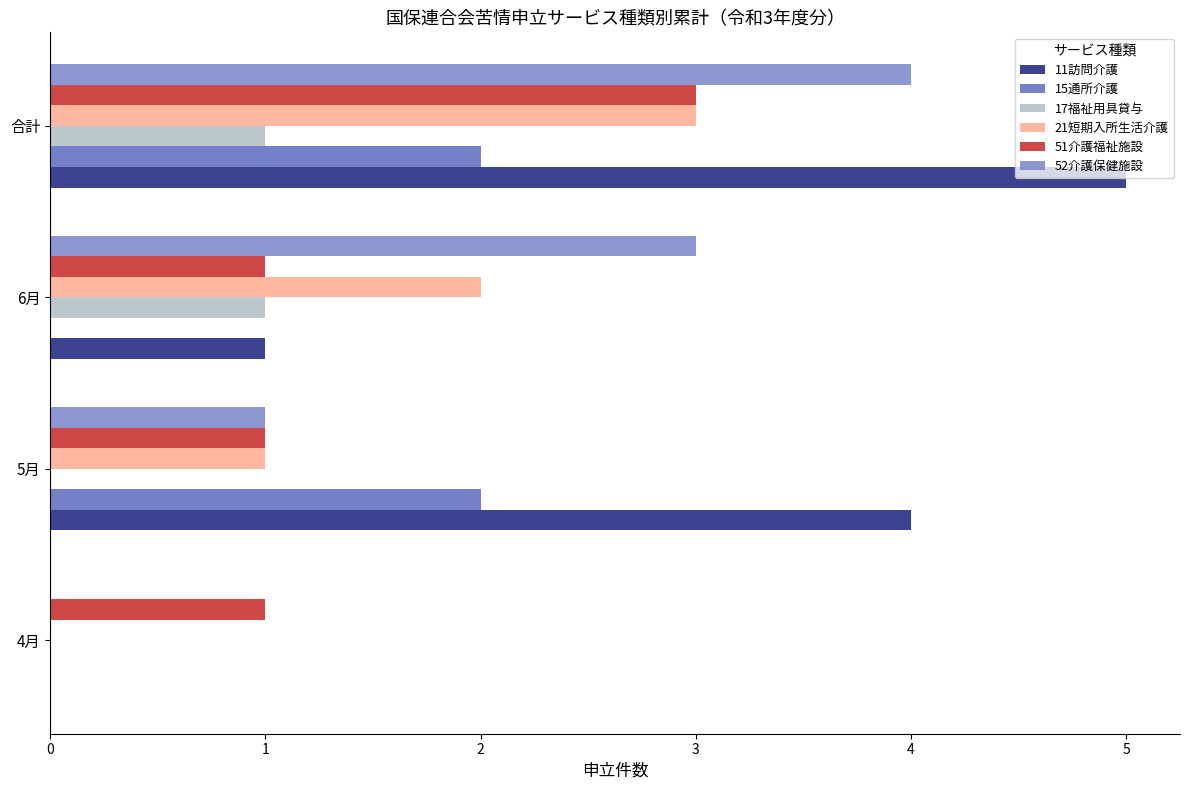

How many values in 52介護保健施設 are above zero?

3